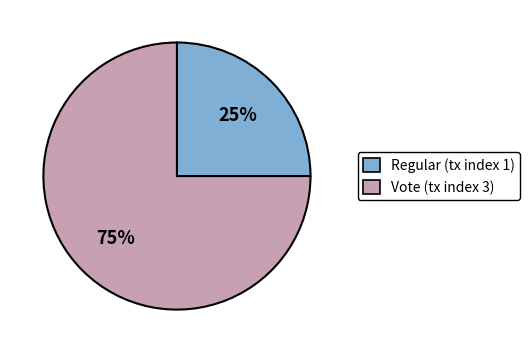

To the nearest percent, what percentage of the pie is Regular (tx index 1)?

25%